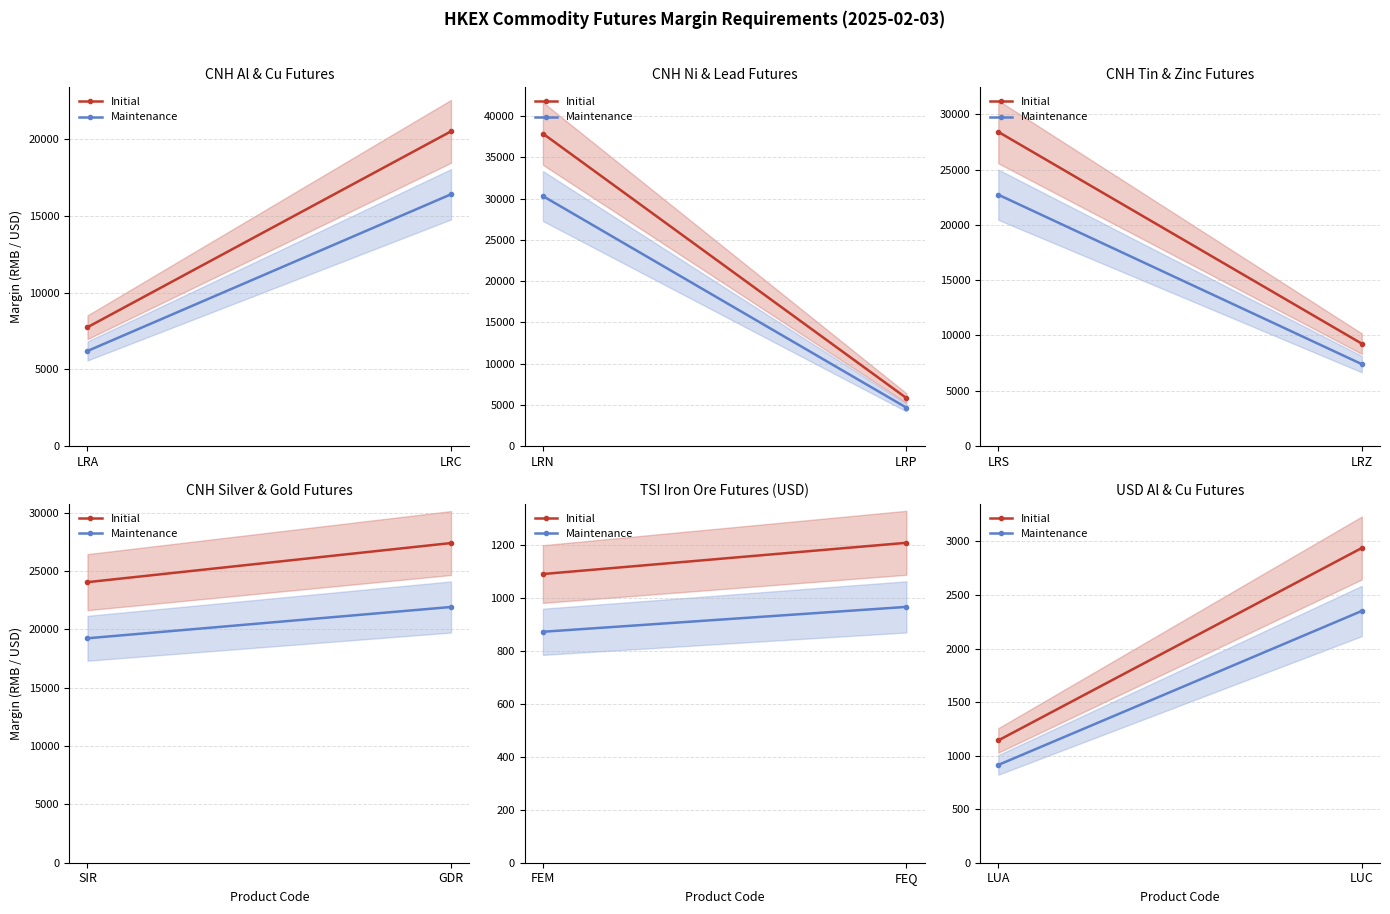

Which series changed the most between LUA and LUC?

Initial